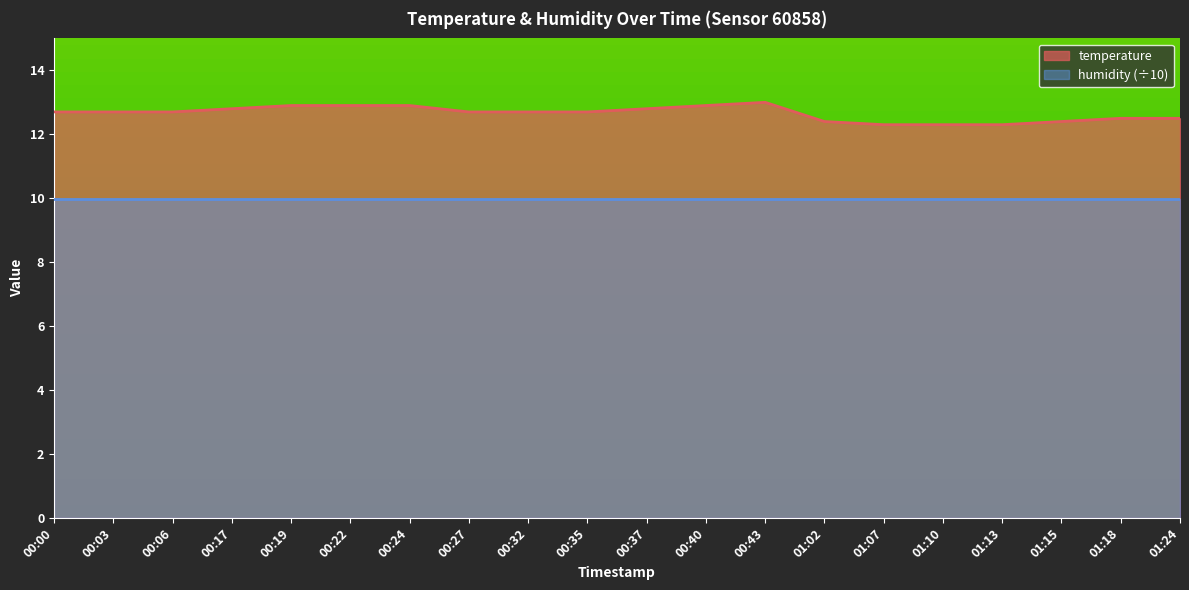

What is the greatest value displayed?

13.0